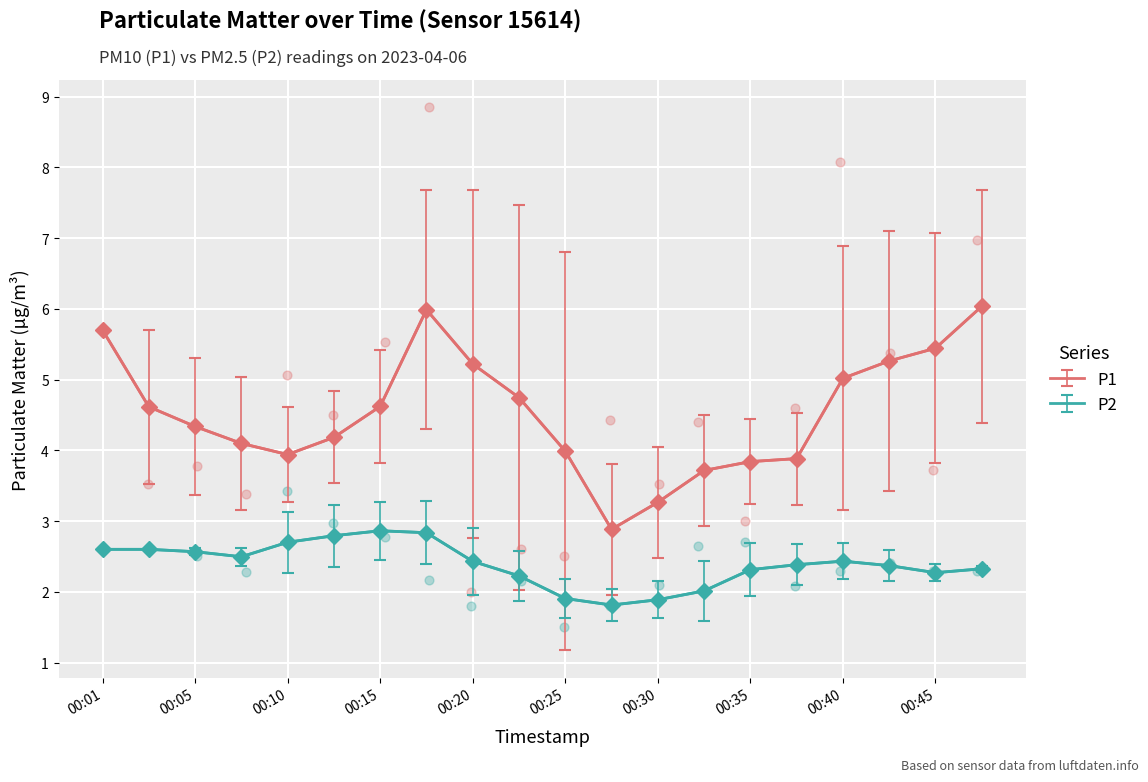

Which series has the largest total across all categories?

P1